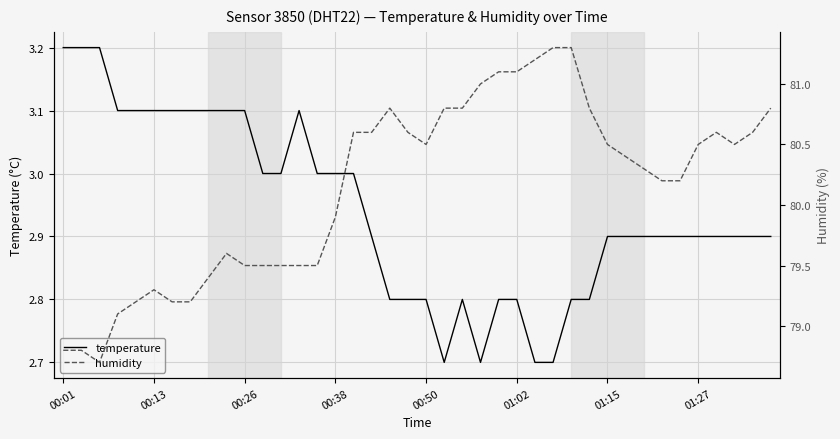

What is the sum of all humidity values?

3205.8